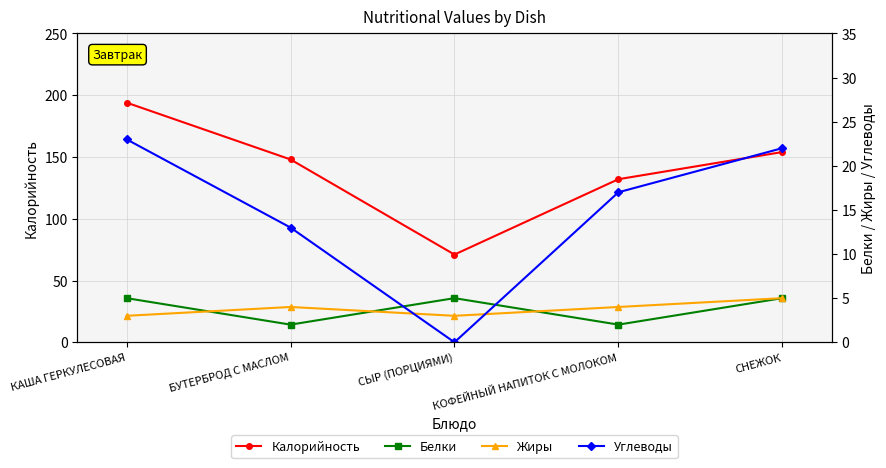

What is the sum of the Жиры values at СНЕЖОК and БУТЕРБРОД С МАСЛОМ?

9